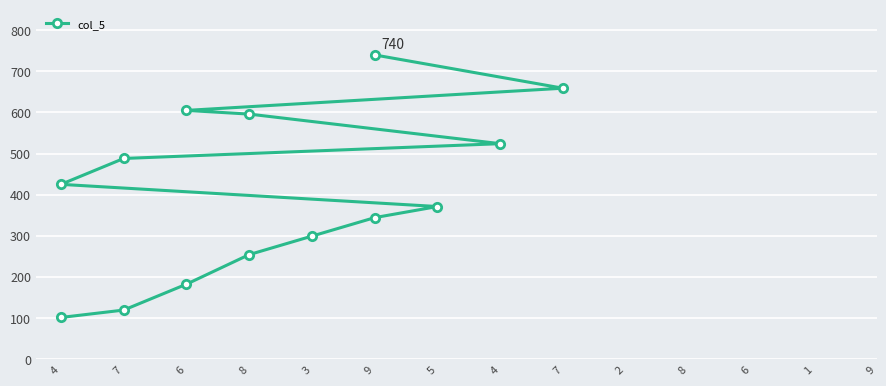

The chart shows a value of 596 at 8. True or false?

True